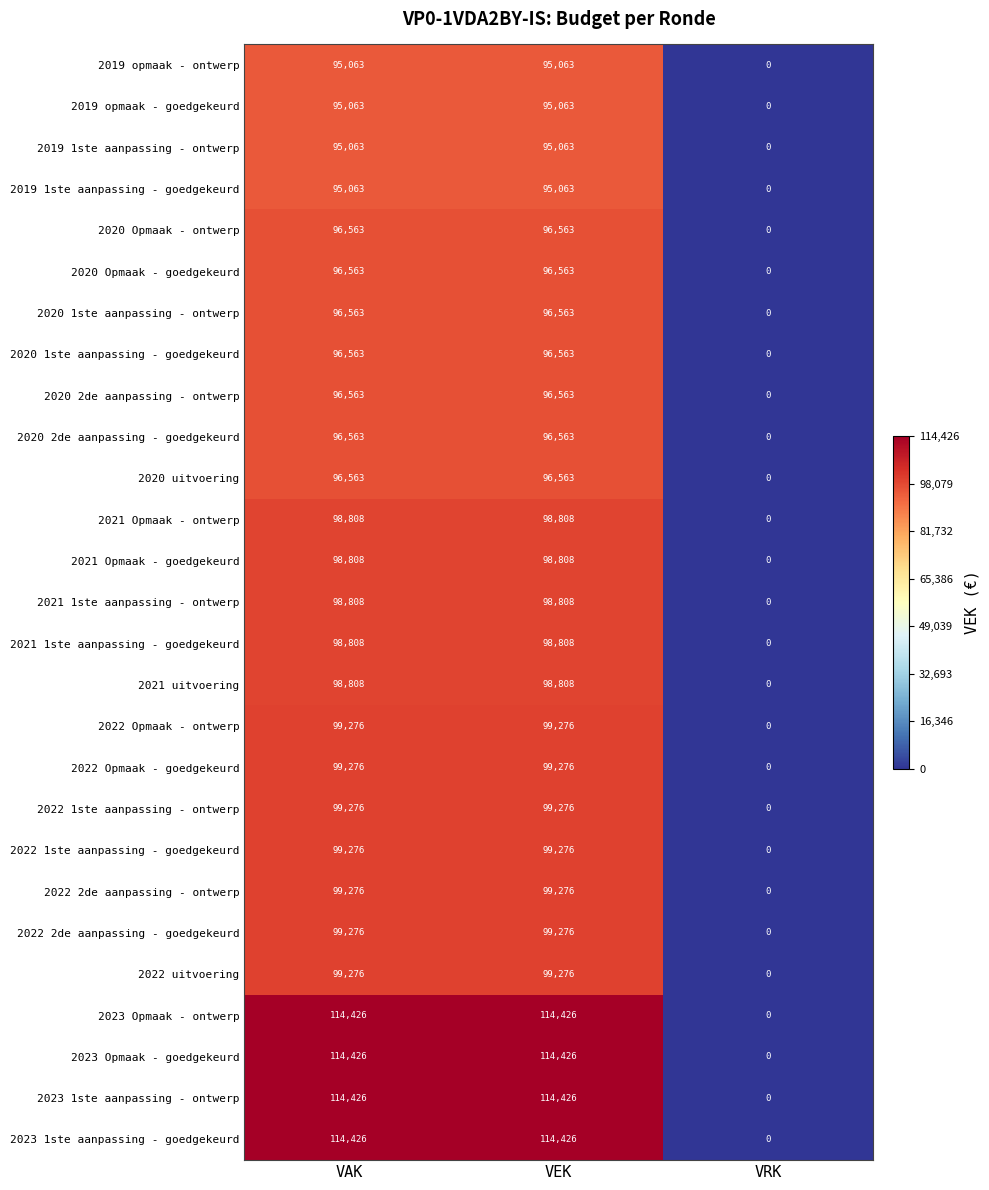

What is the total value across all series at VEK?

2702869